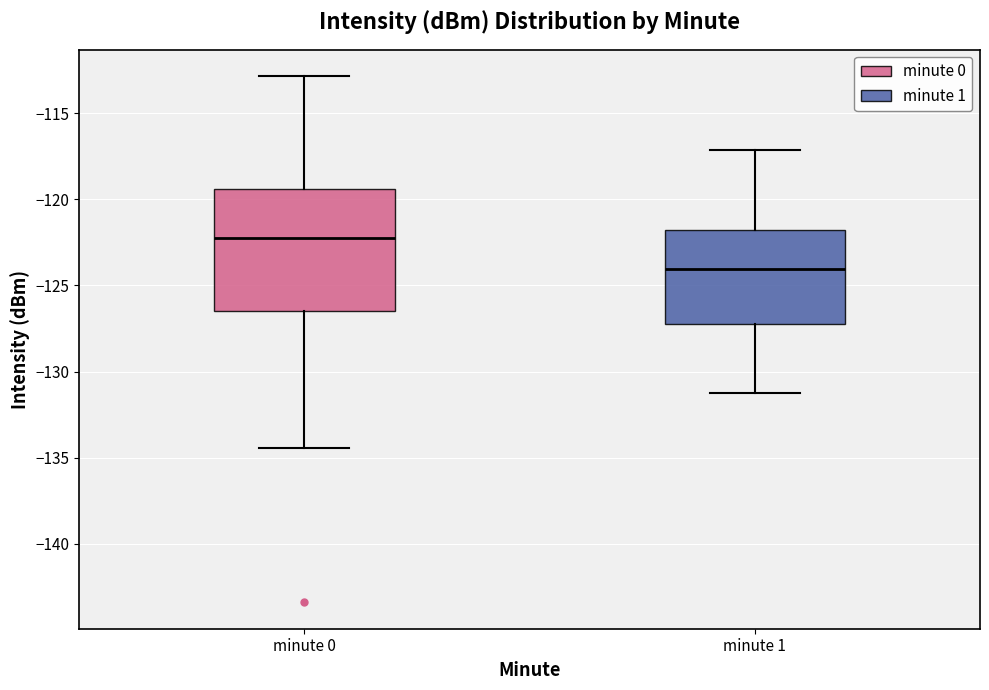

Reading left to right, read every box against the y-axis: the position of its median line, the range the box covers, and the ends of its whiskers. The values are not printed on the chart, so give them approximately, as read against the axis.

minute 0: median -122.0, box -126.5 to -119.5, whiskers -134.5 to -113.0
minute 1: median -124.0, box -127.0 to -122.0, whiskers -131.0 to -117.0